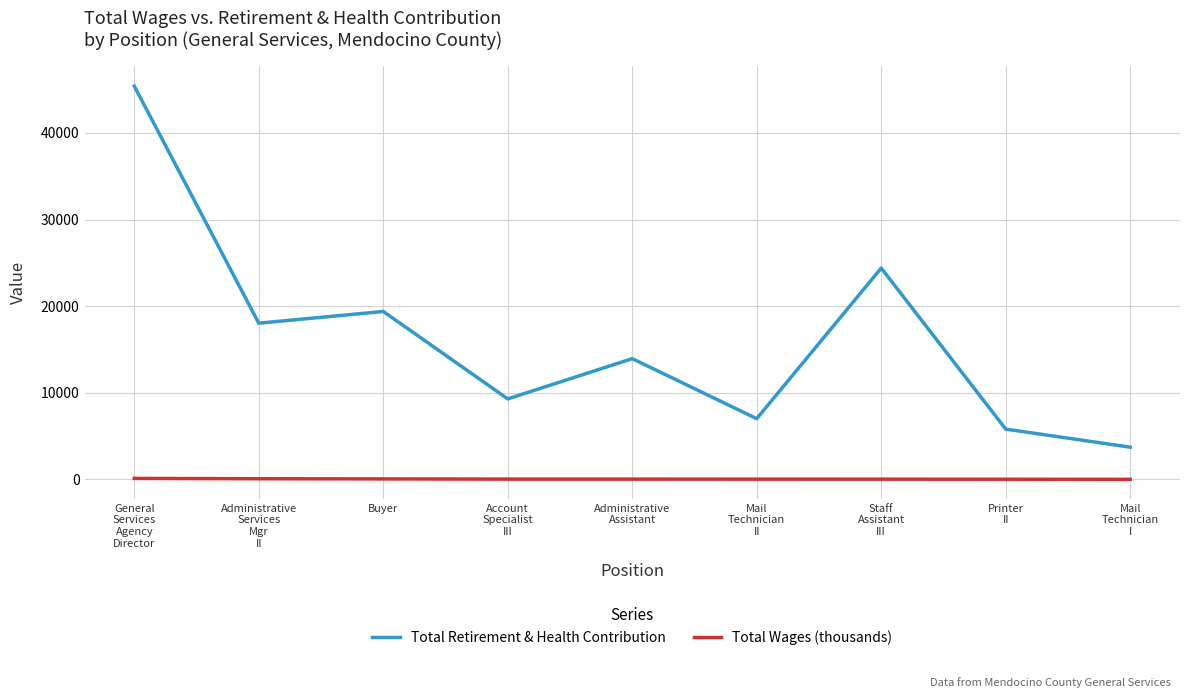

How many distinct data groups are displayed?

2